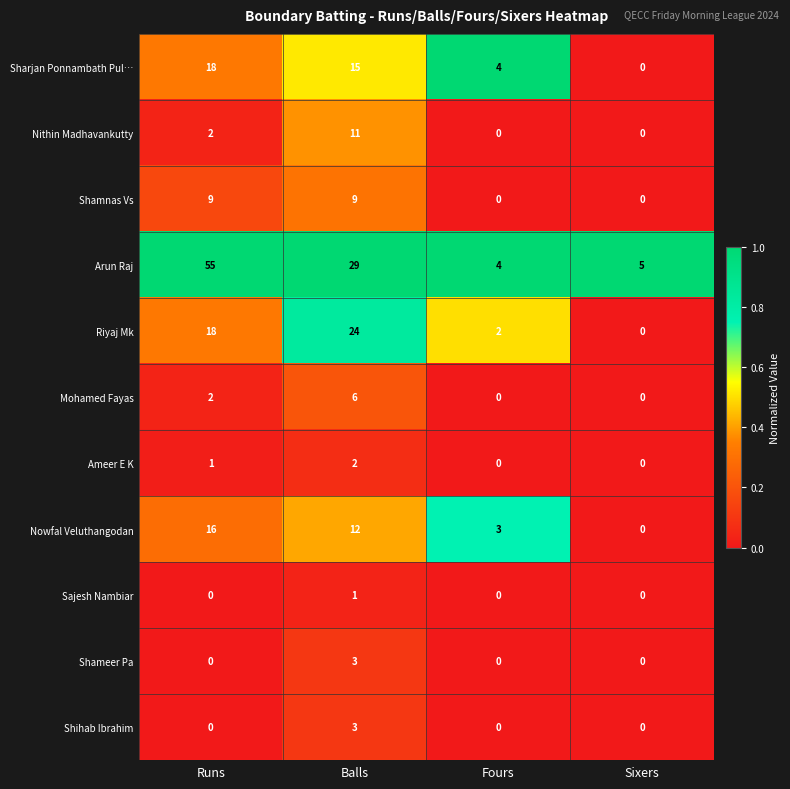

What is the average value of the Arun Raj series?

23